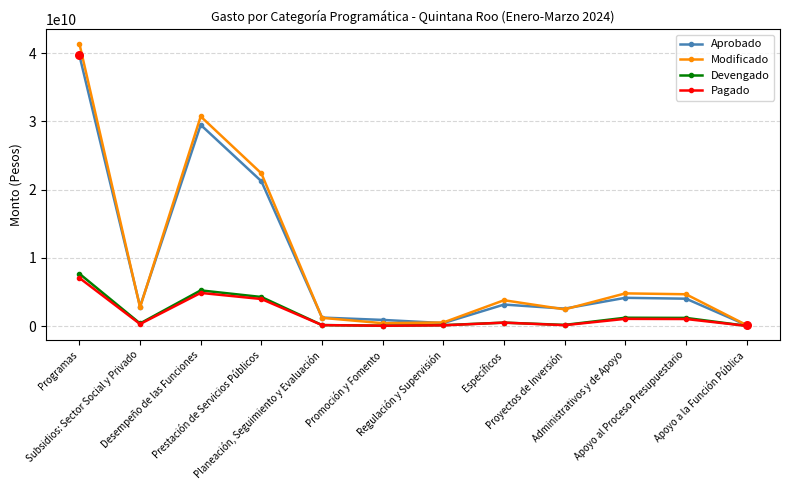

Is the value of Modificado at Específicos greater than the value of Pagado at Apoyo al Proceso Presupuestario?

Yes